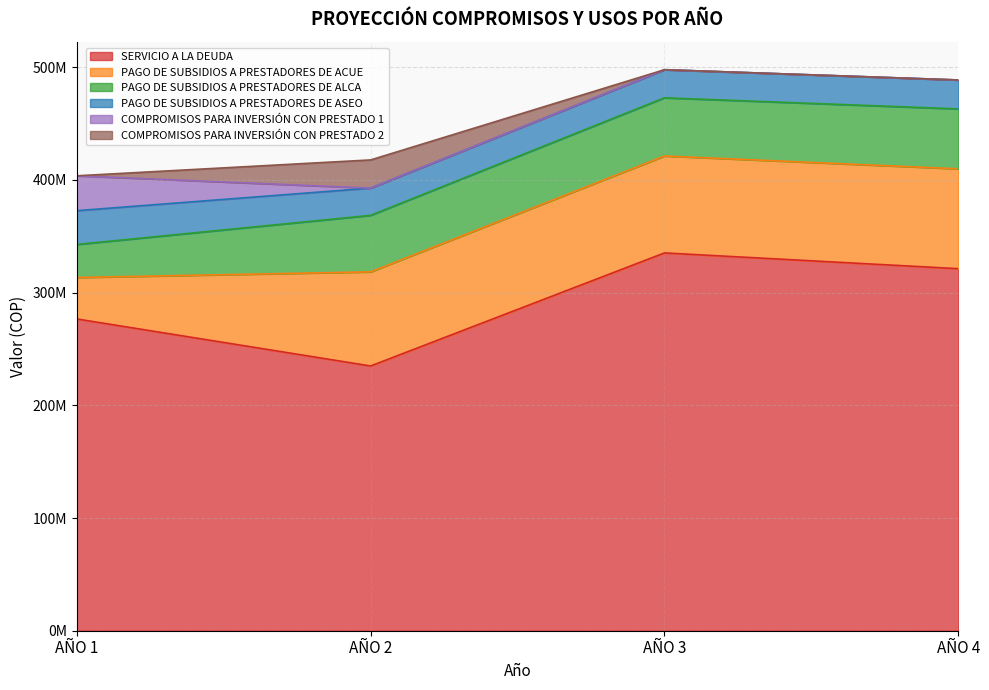

How many lines are shown in the chart?

6